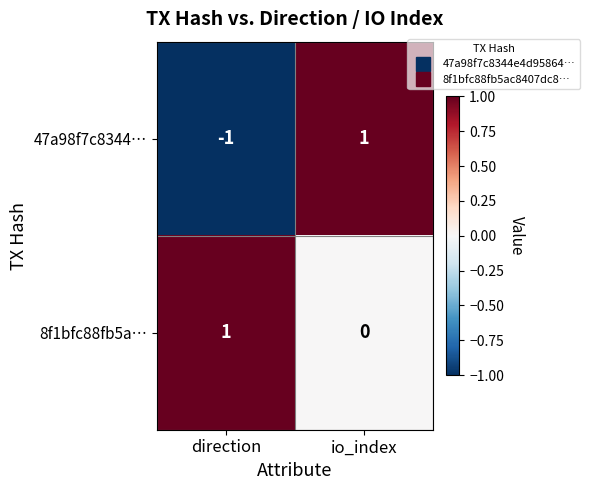

How many values in 47a98f7c8344… are above zero?

1